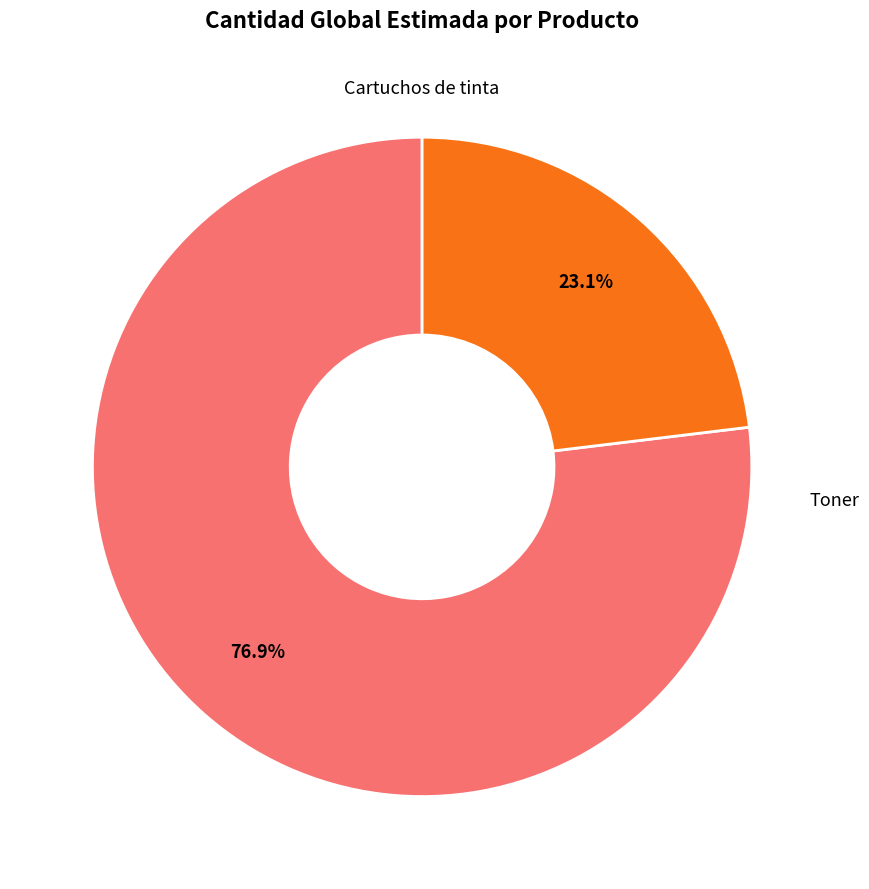

Does any single category account for the majority?

Yes